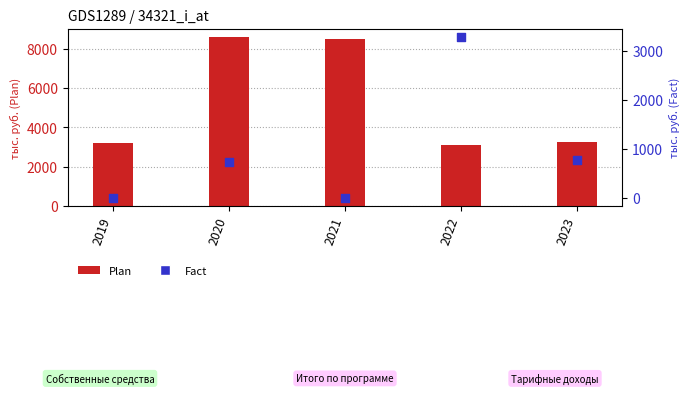

Is the value of Fact at 2021 greater than the value of Plan at 2021?

No